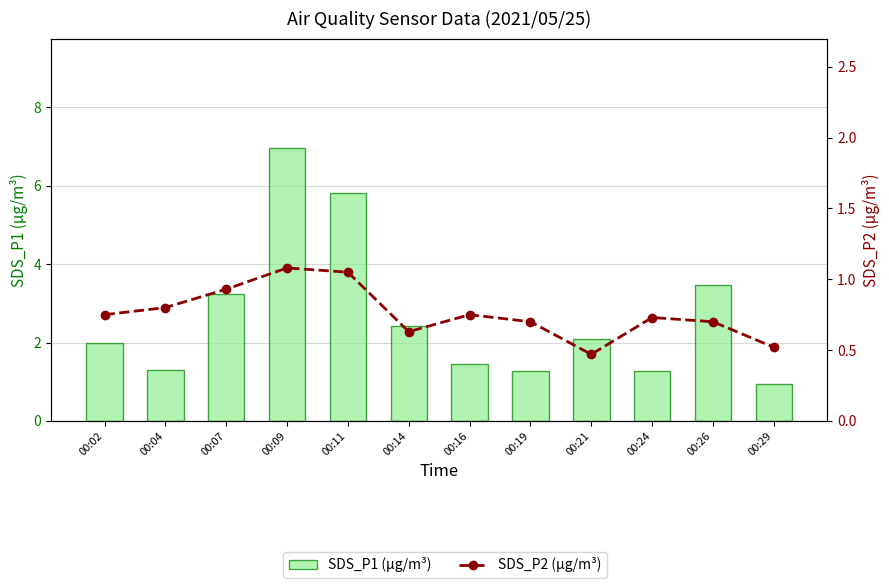

True or false: SDS_P1 (µg/m³) has a value of 4.2 at 00:14.

False